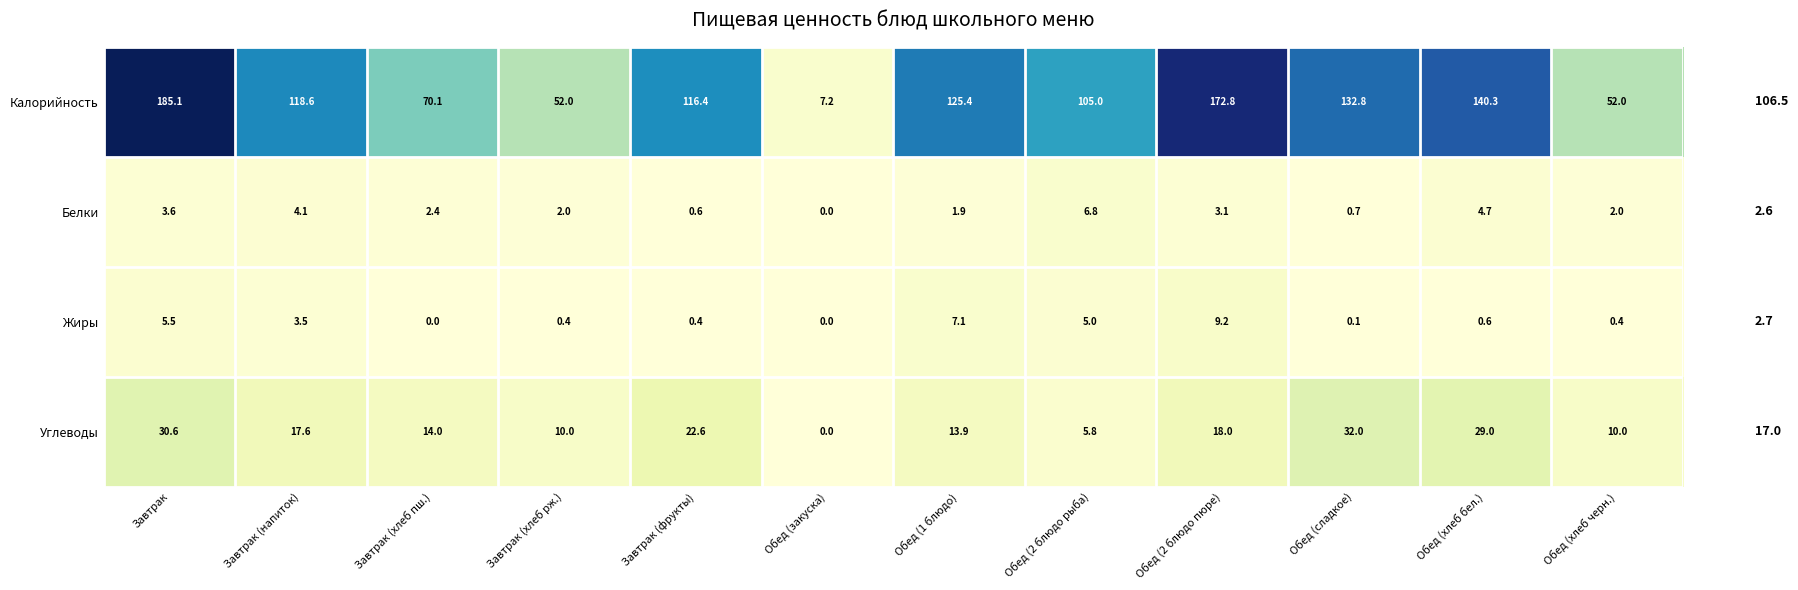

Which series has the largest total across all categories?

Калорийность